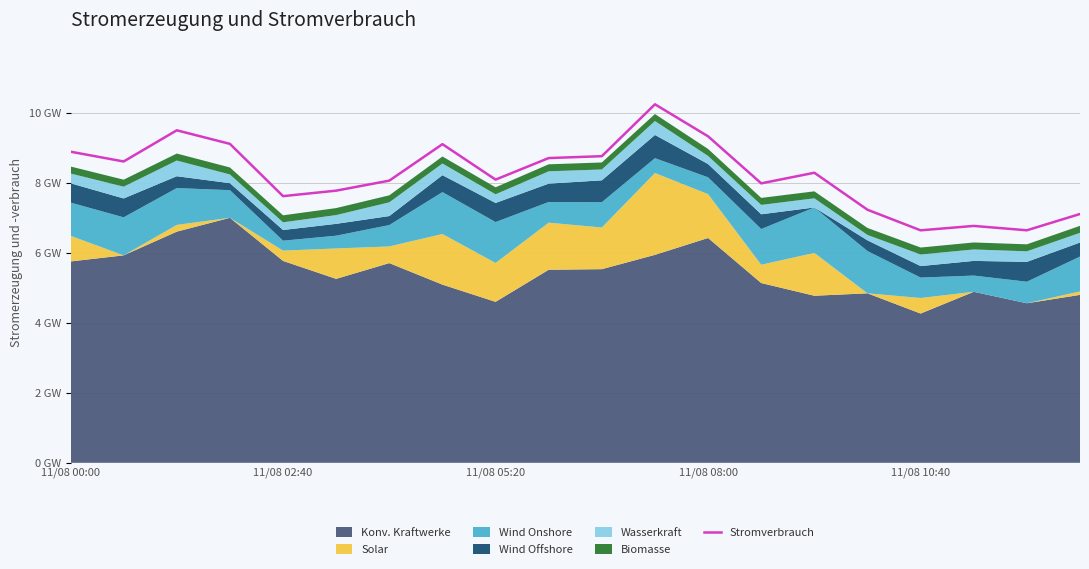

The chart shows a value of 47.0 at 7. True or false?

False